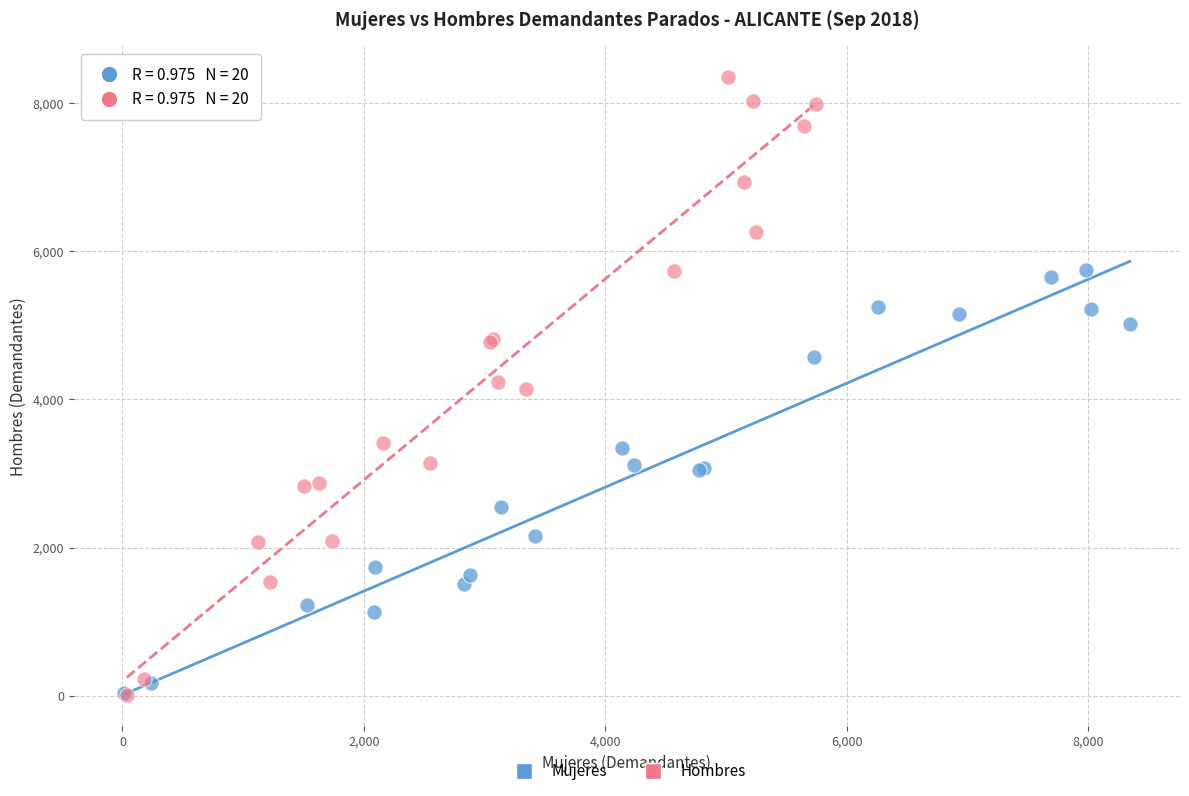

Which series reaches the maximum Y coordinate?

Hombres